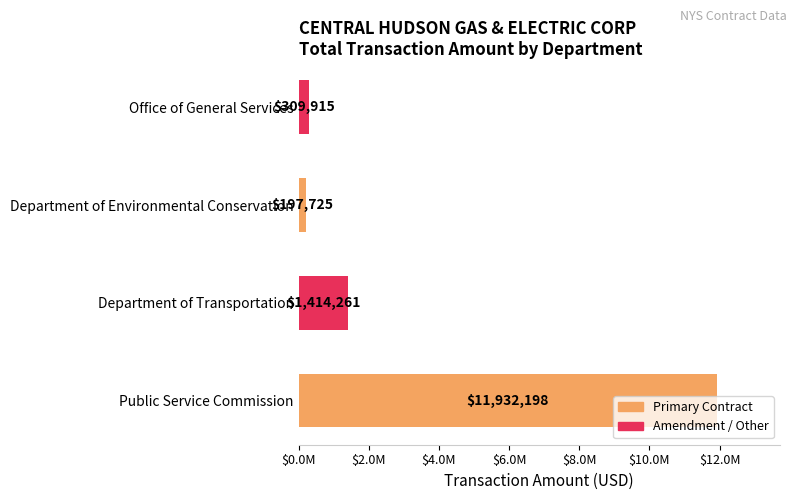

Does the chart contain any negative values?

No